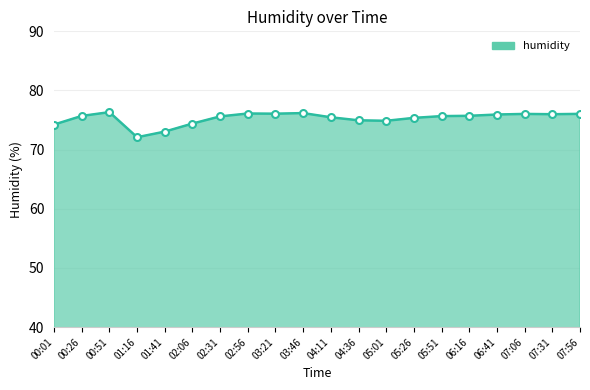

What is the smallest value displayed?

72.1